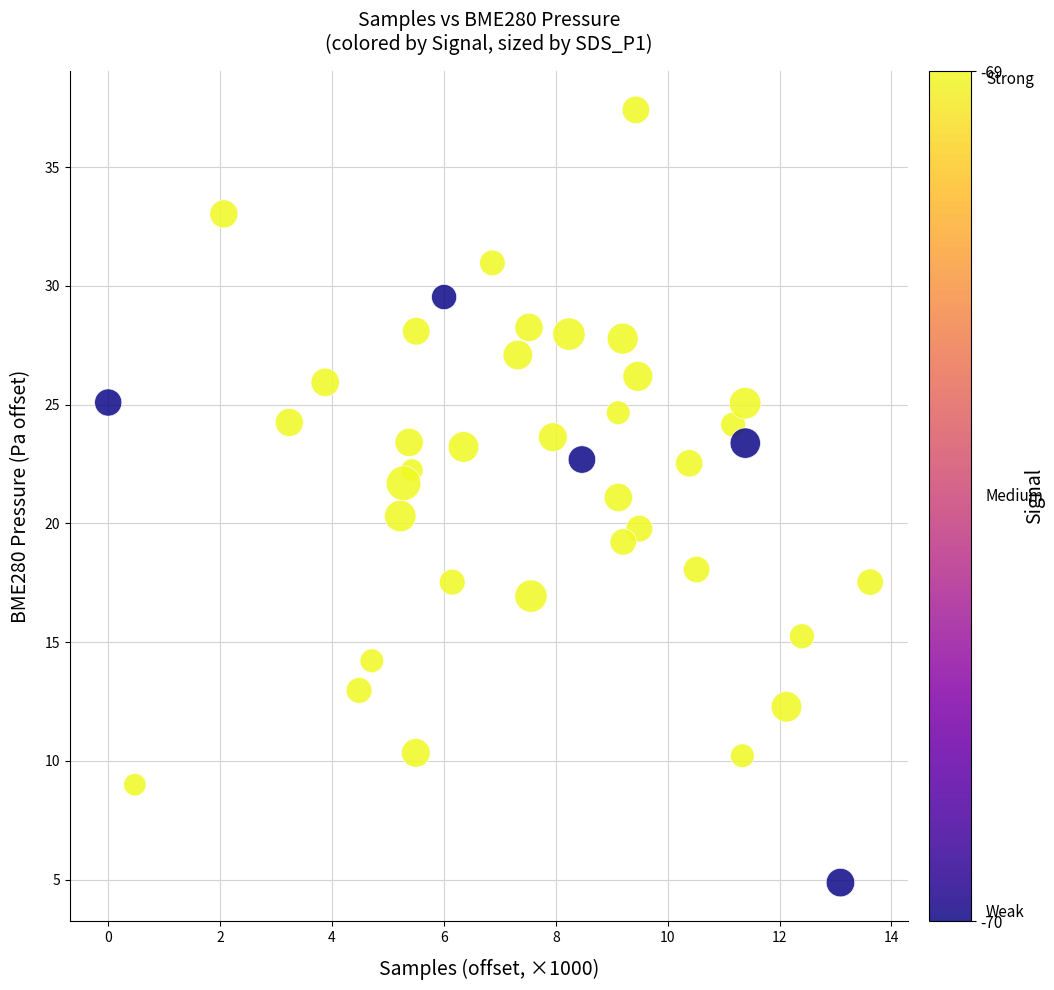

What is the range of Y values (max minus min)?

32.5